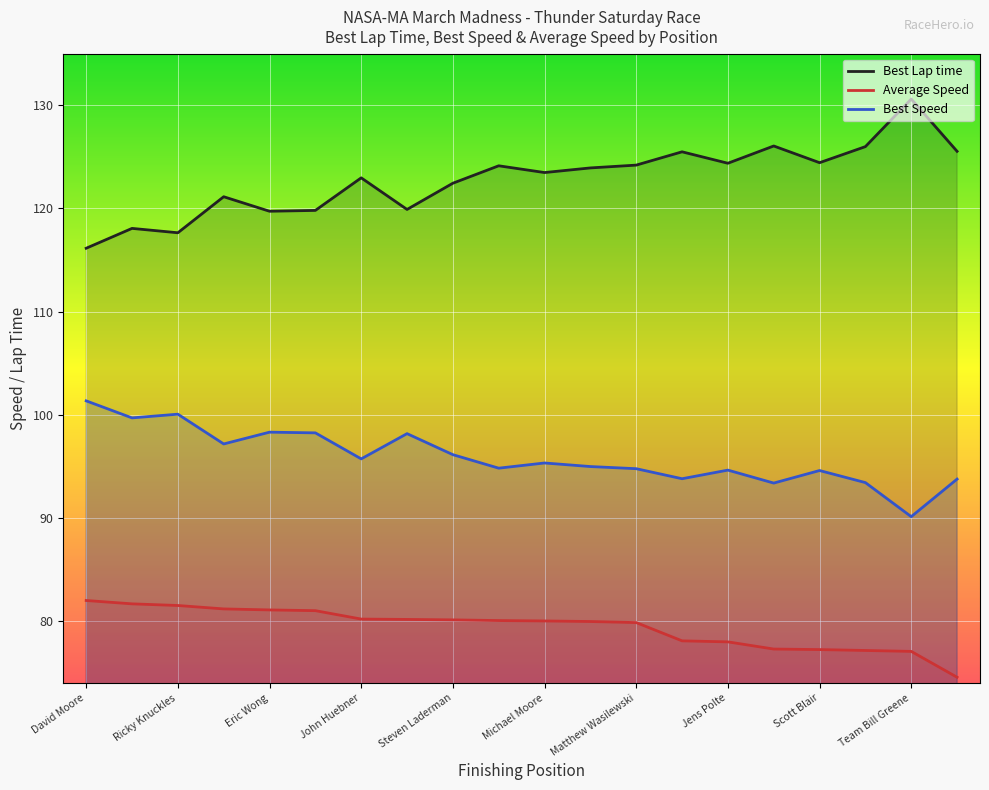

What is the lowest value of the Best Speed series?

90.1